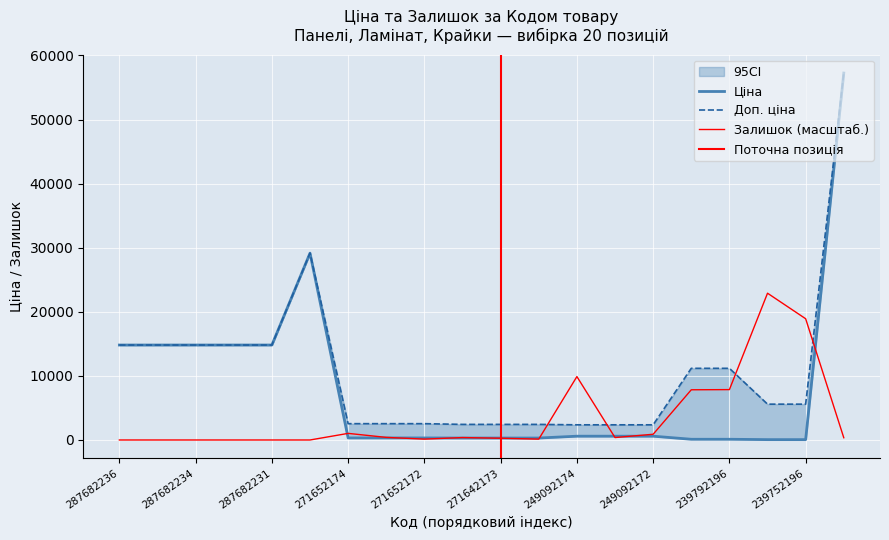

Which has a higher value, 239752196 or 249092174?

249092174